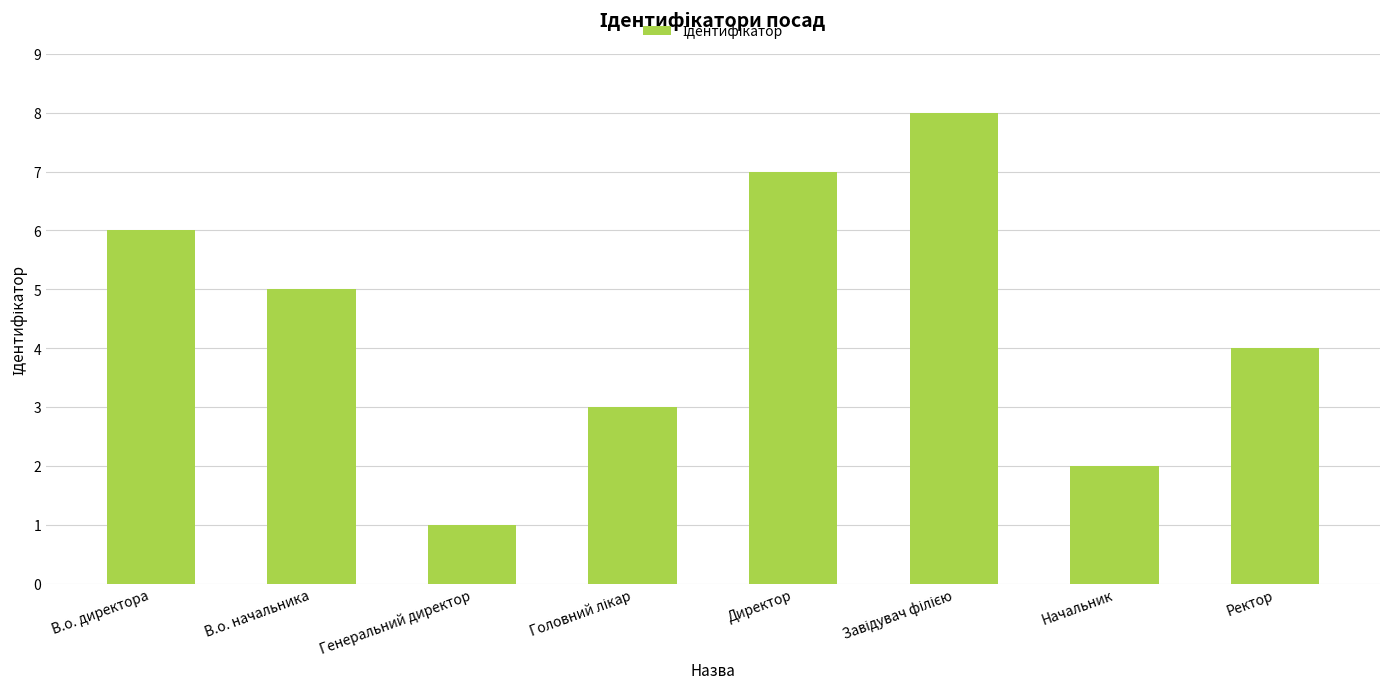

Reading left to right, transcribe all the data shown in this chart.

6	5	1	3	7	8	2	4